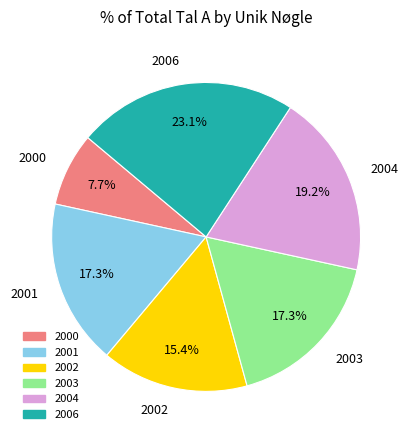

How many segments does this pie chart have?

6